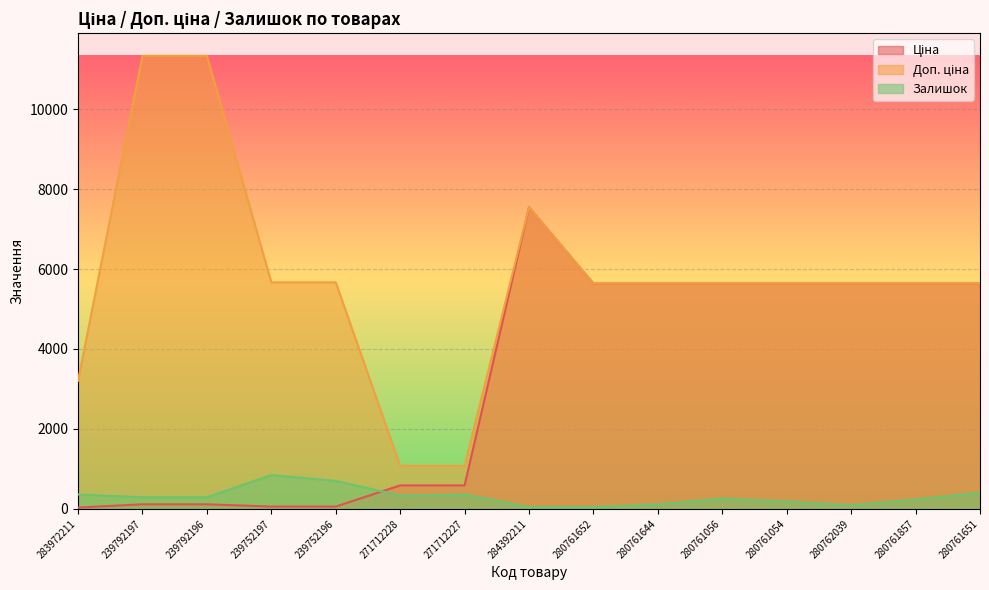

Which series has the largest total across all categories?

Доп. ціна